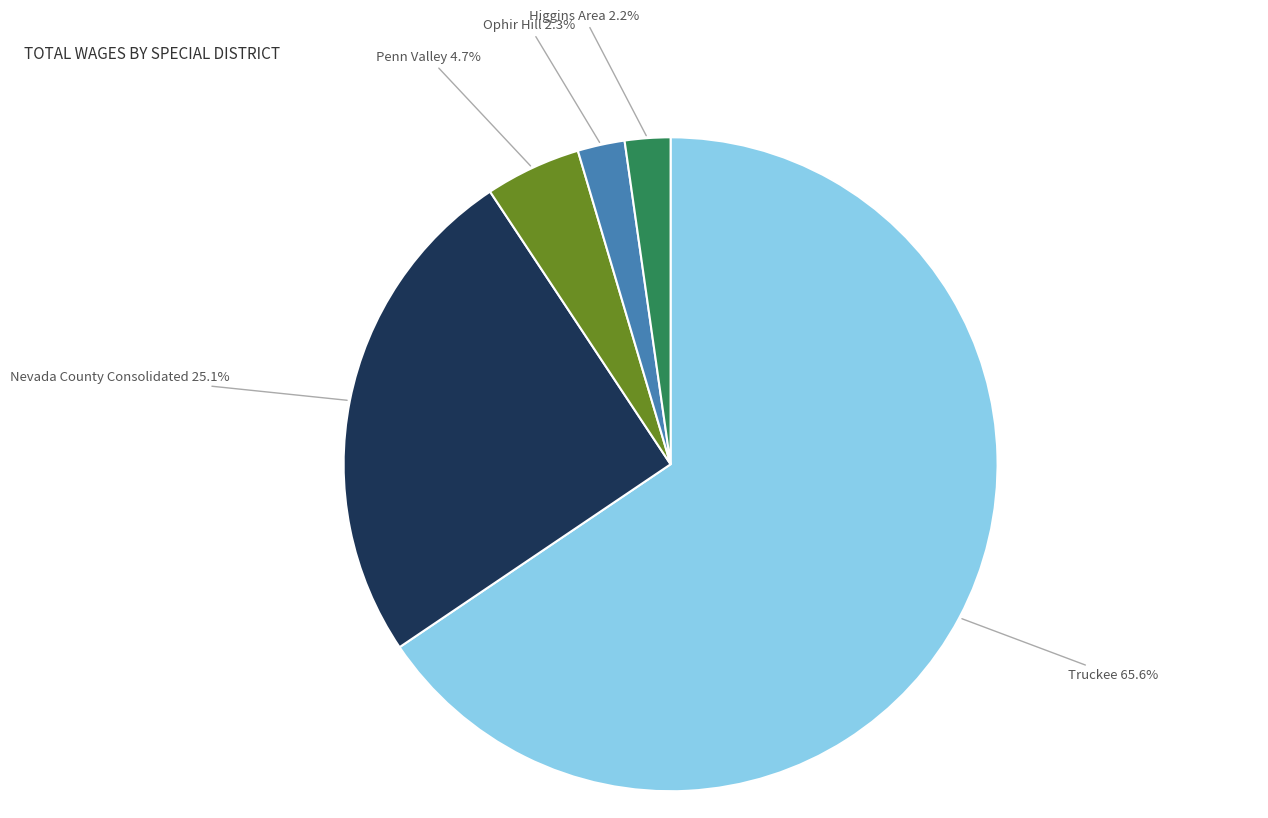

How many segments does this pie chart have?

5